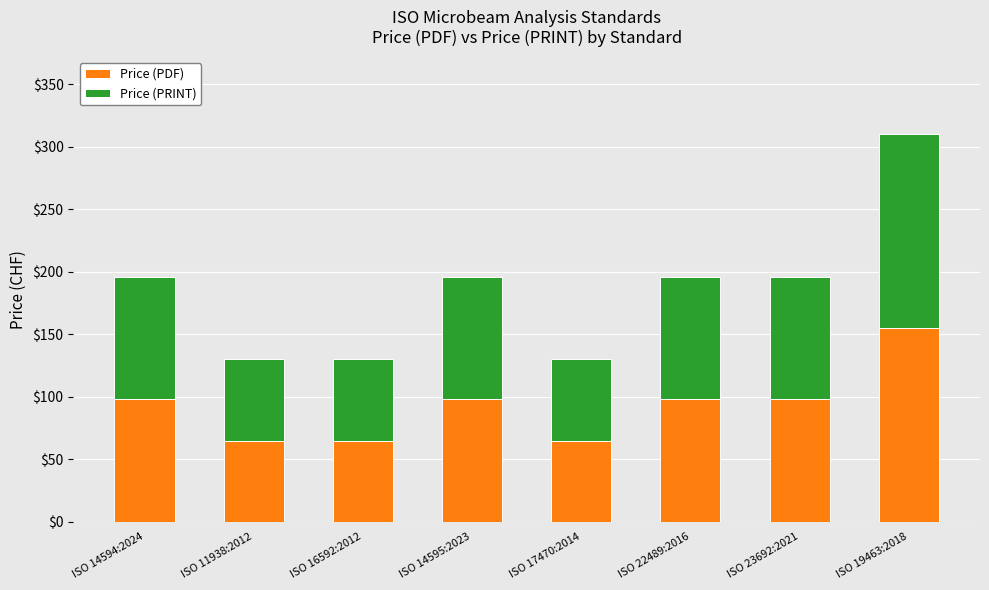

What is the maximum value for Price (PDF)?

155